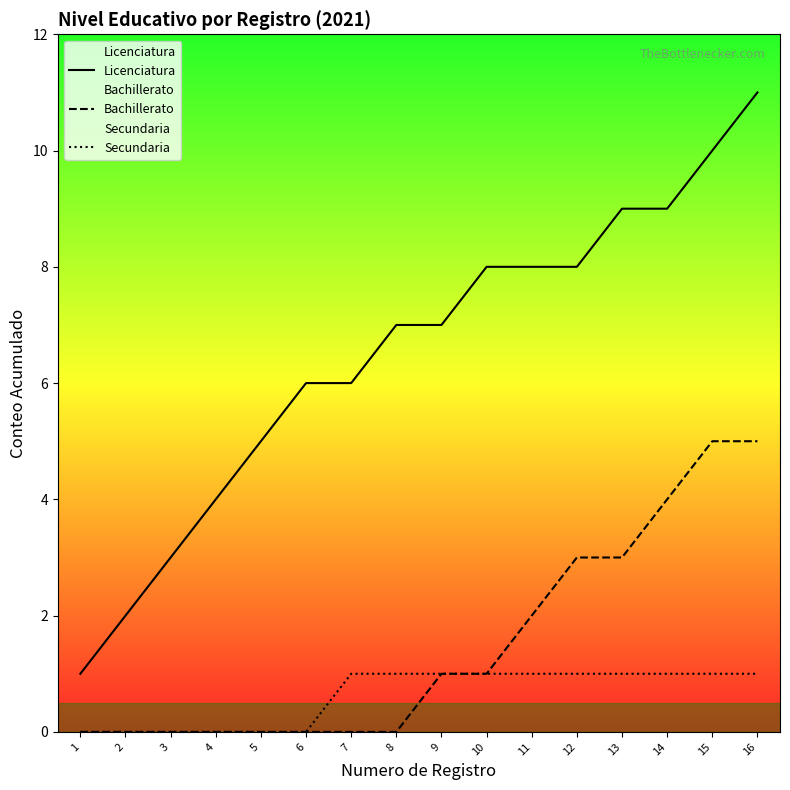

Which has a higher value, 4 or 16?

16